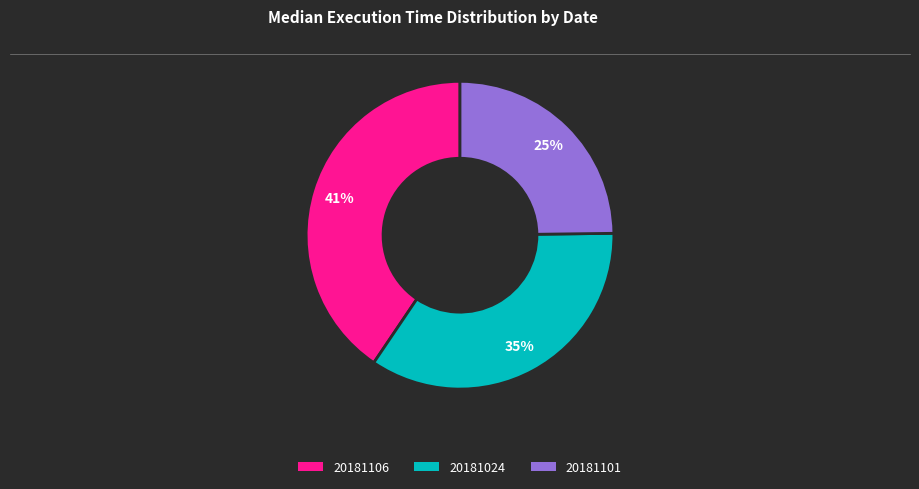

Combined, do 20181101 and 20181106 account for over 50%?

Yes